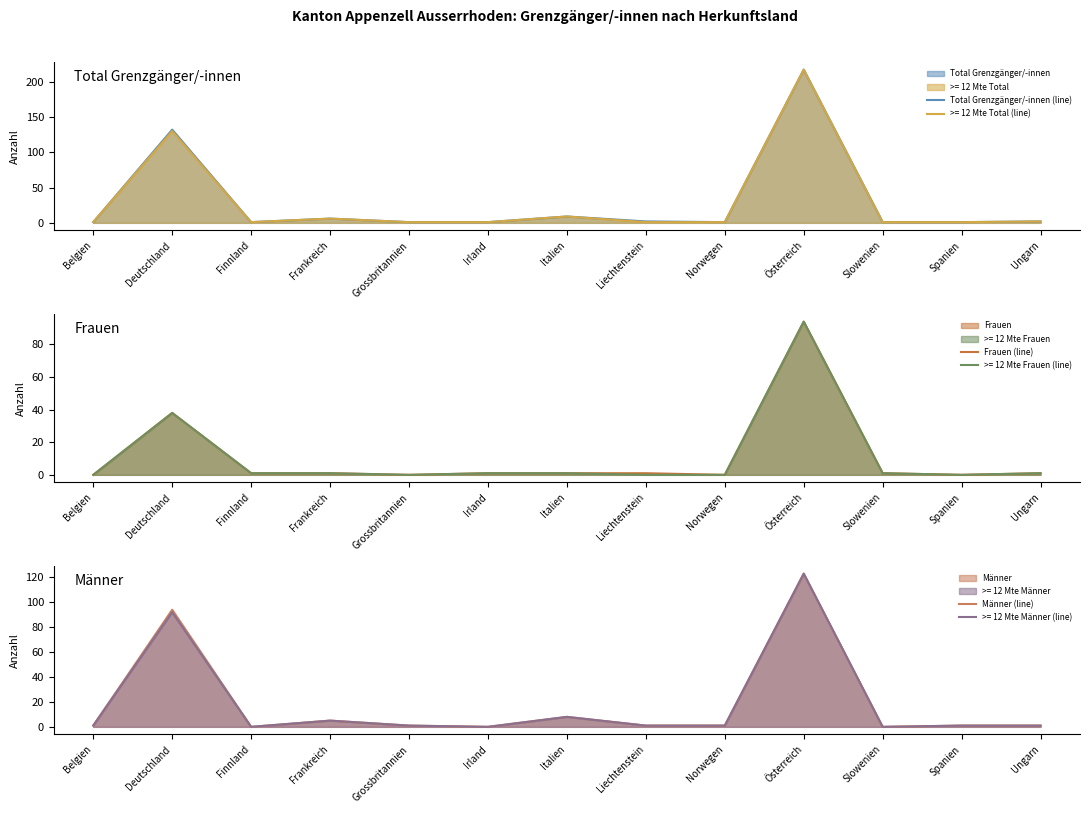

What is the difference between the second highest and second lowest values in the Total Grenzgänger/-innen (line) series?

131